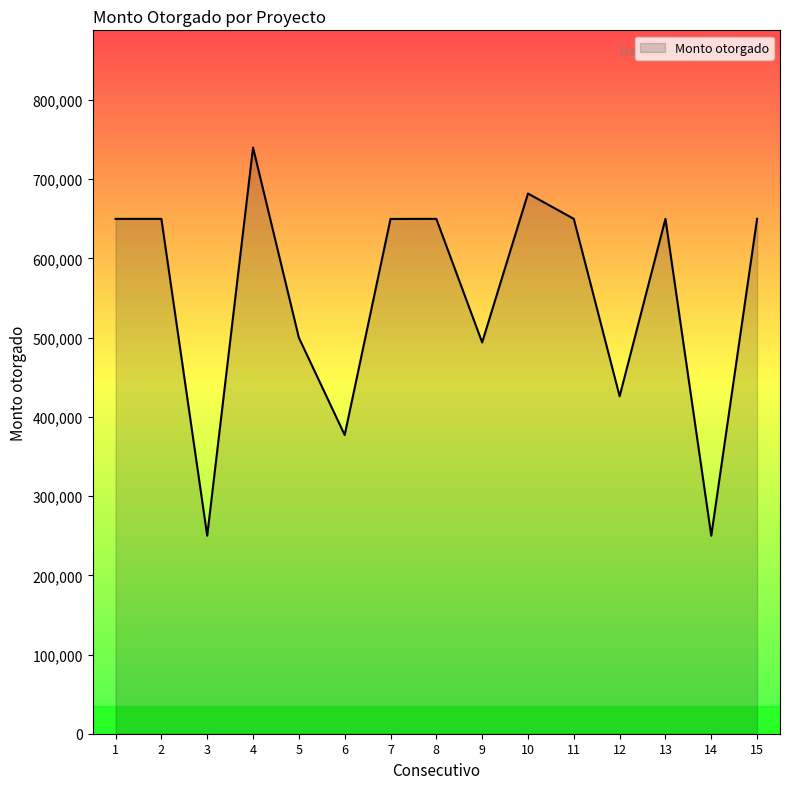

What is the ratio of the value at 12 to the value at 3?

1.7